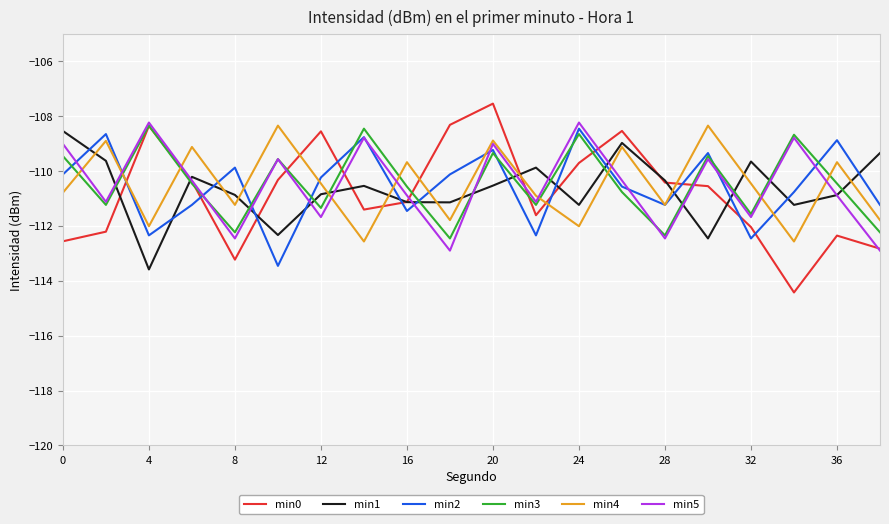

True or false: min2 and min0 cross at least once.

True